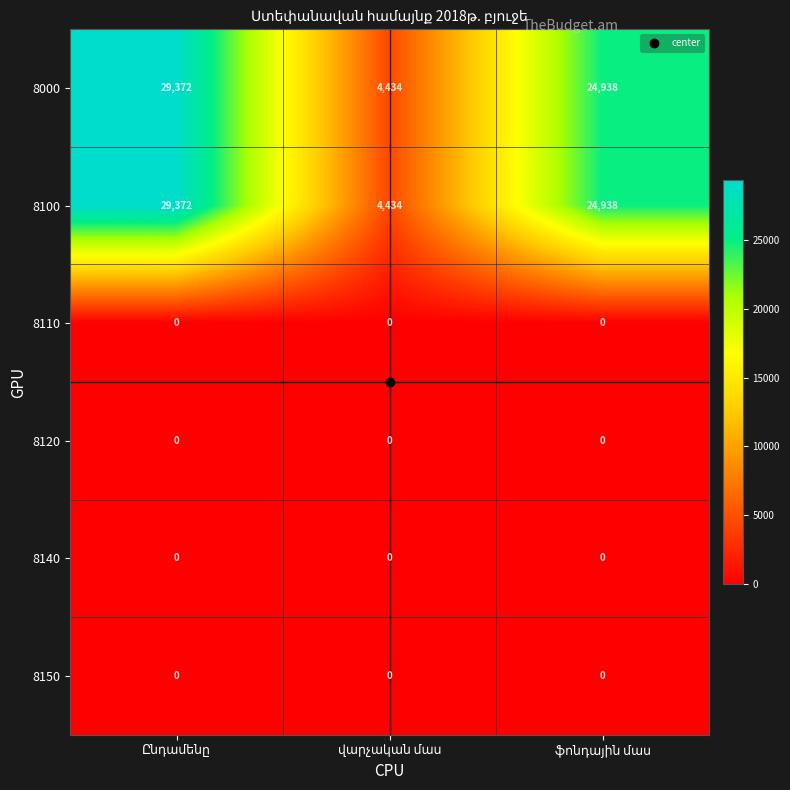

What is the maximum value shown in the chart?

29372